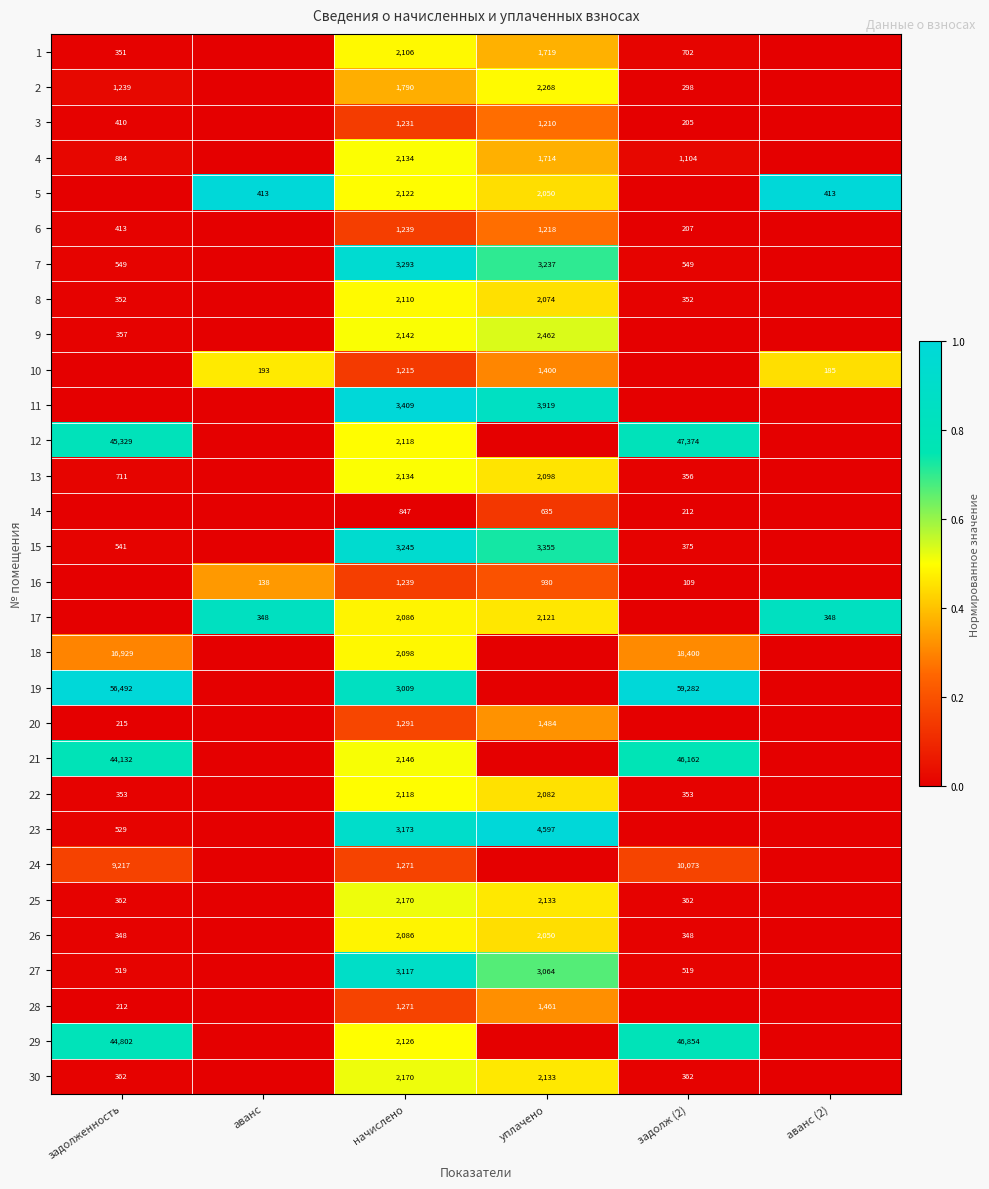

Is it true that 20 equals 1291 at начислено?

True